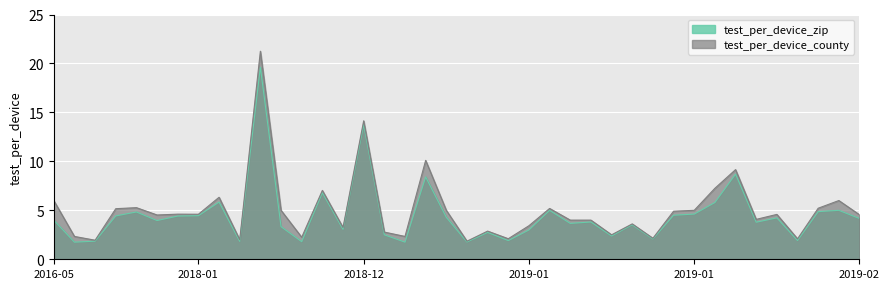

How many values in the test_per_device_county series are below 4?

15